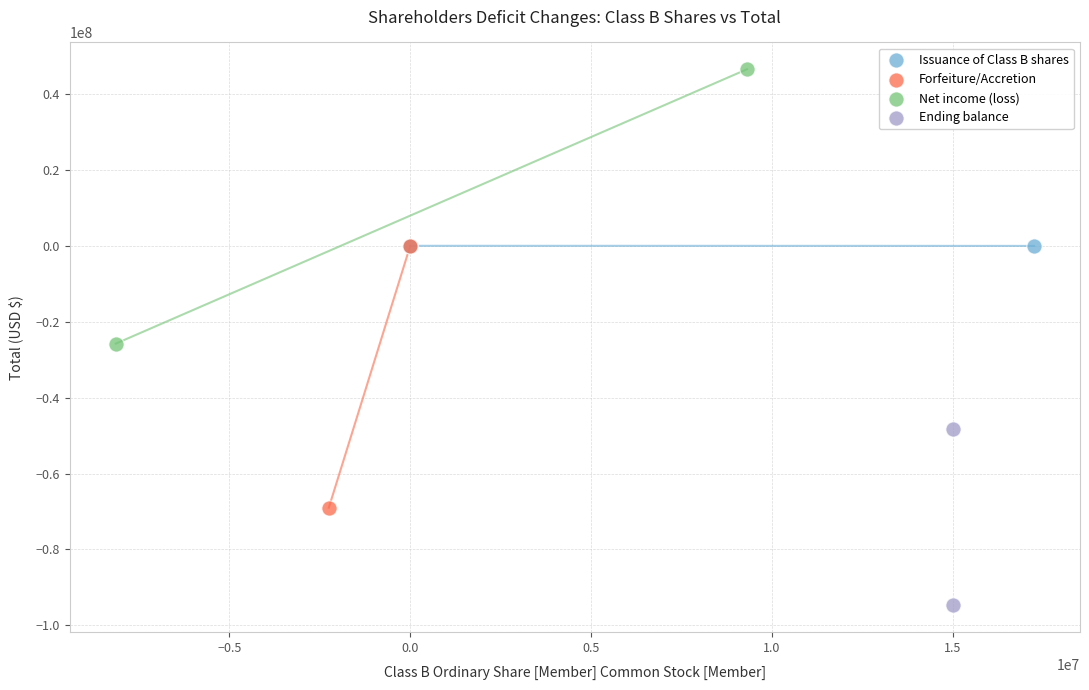

What are all the series names shown in the legend?

Issuance of Class B shares, Forfeiture/Accretion, Net income (loss), Ending balance